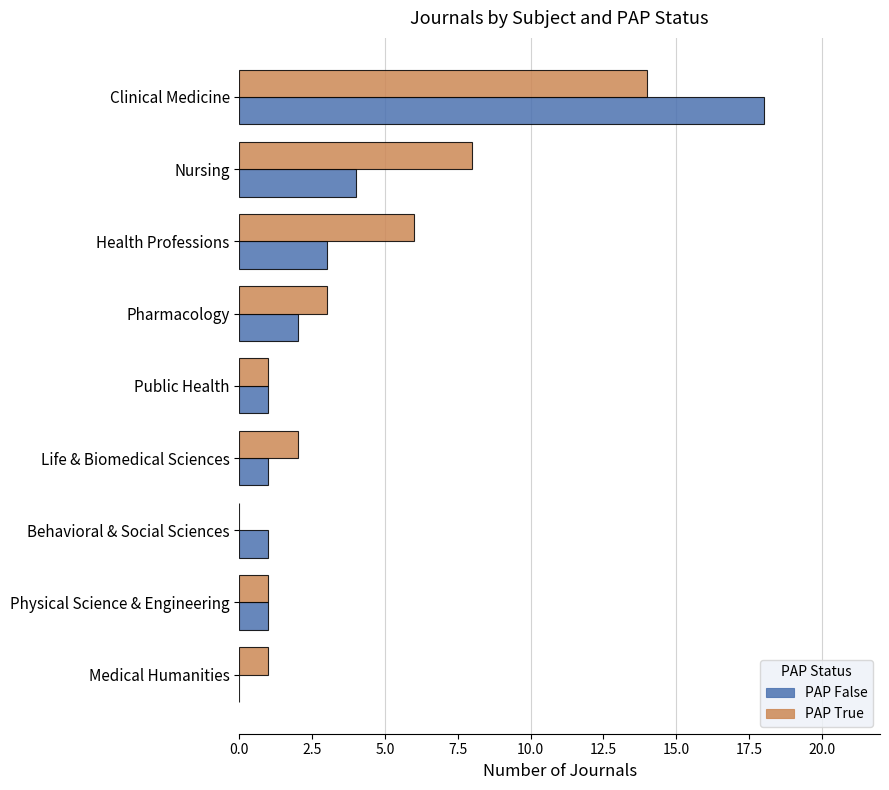

Where is PAP False nearest to the value 9?

Nursing